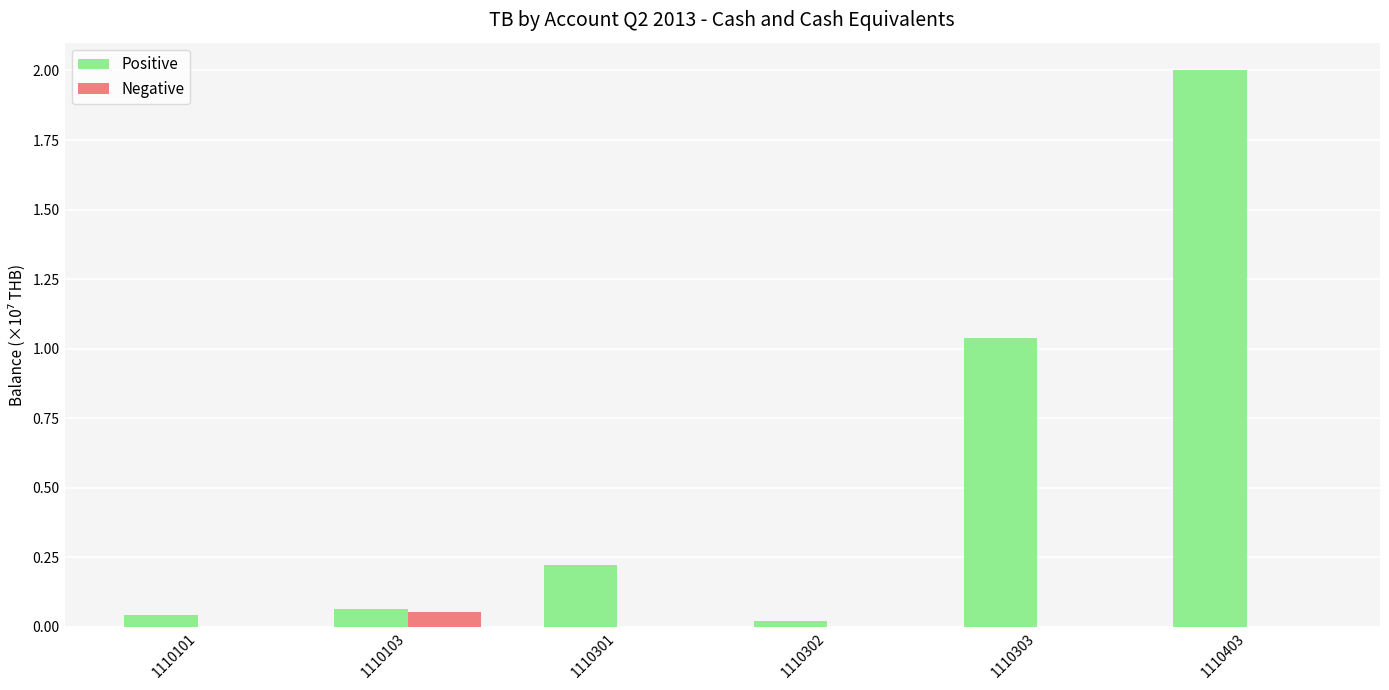

At which category is the sum across all series the highest?

1110403